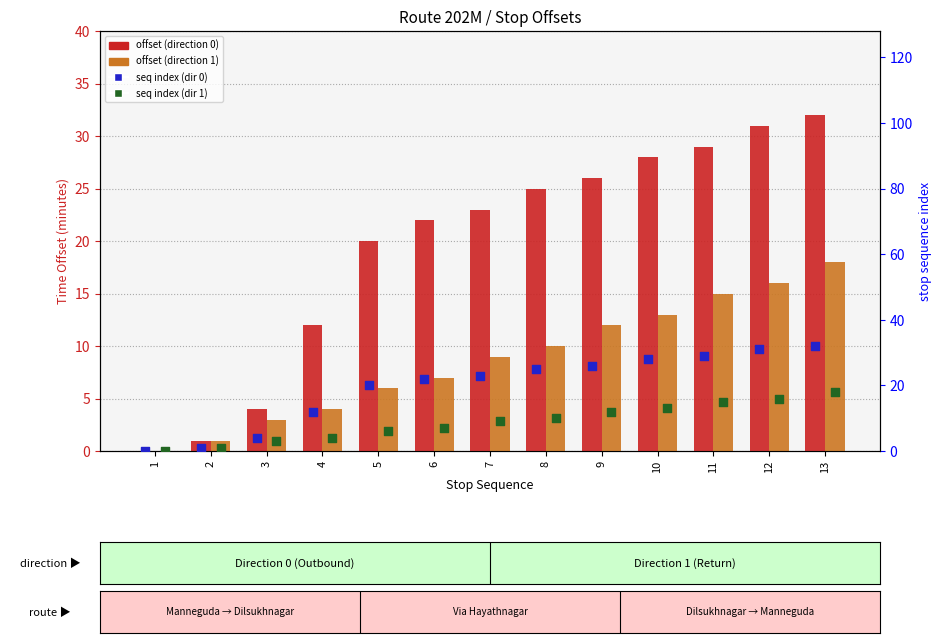

Which series contains the highest Y value?

offset (direction 0)